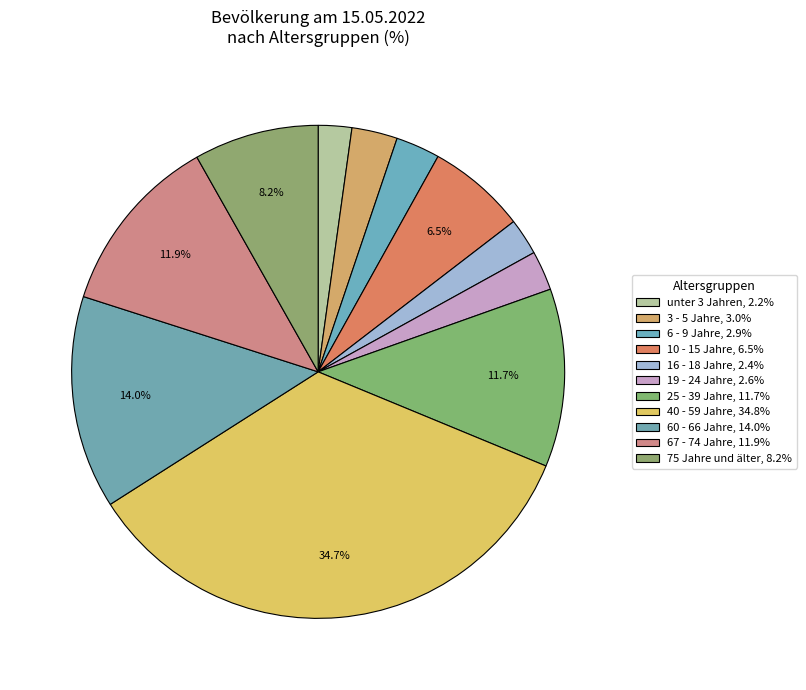

Count the number of slices in the pie.

11